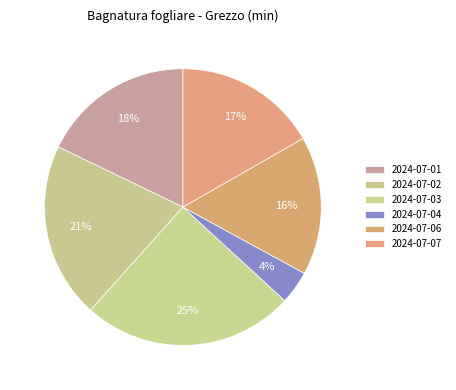

Is there a majority slice in this chart?

No